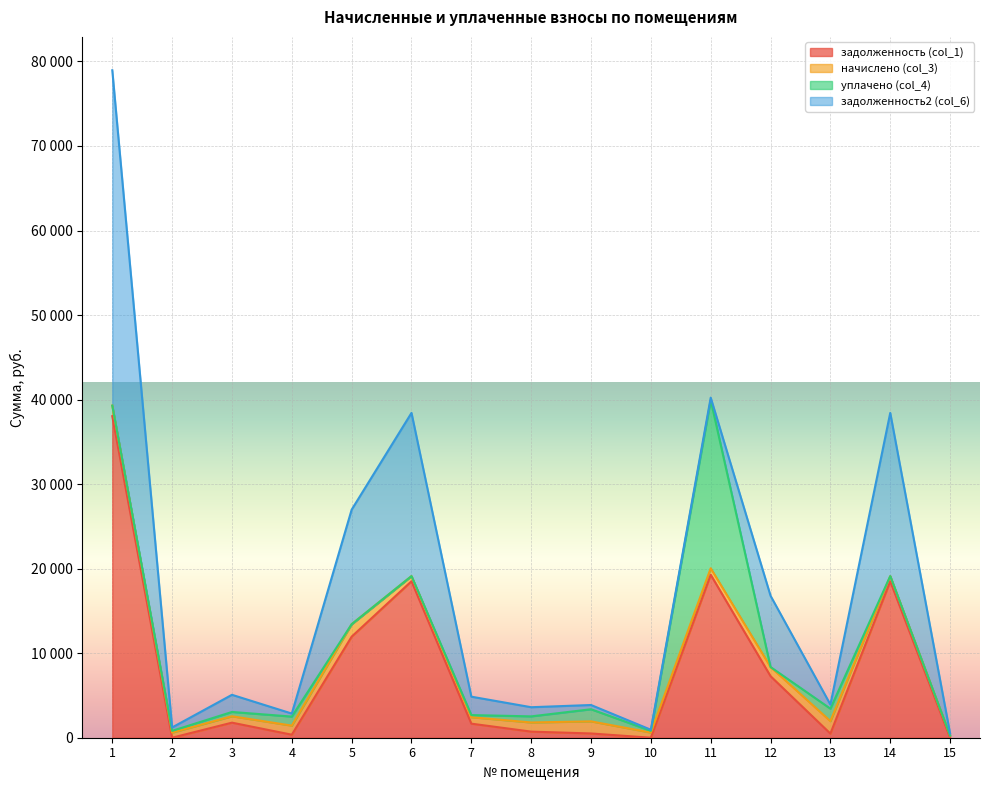

What are all the series names shown in the legend?

задолженность (col_1), начислено (col_3), уплачено (col_4), задолженность2 (col_6)